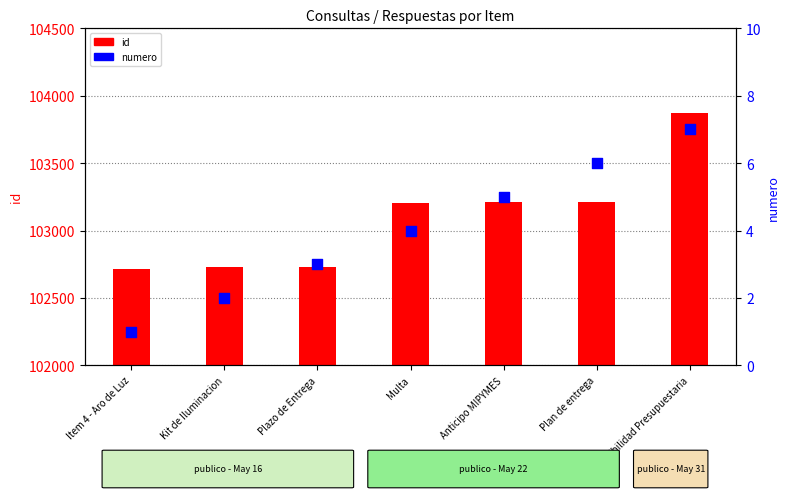

At how many categories does at least one series exceed 61336?

7